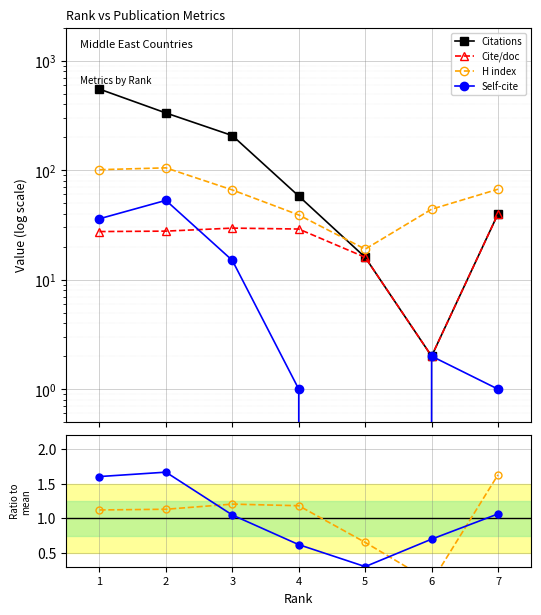

Which category has the lowest value in the Self-cite series?

5